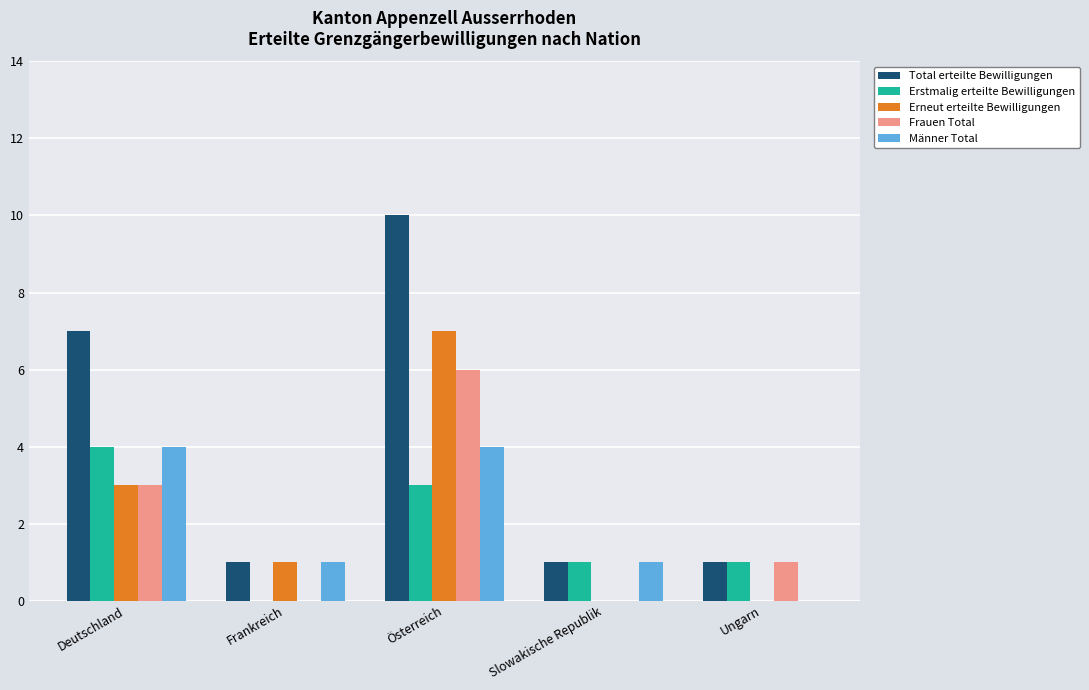

Which series changed the most between Österreich and Slowakische Republik?

Total erteilte Bewilligungen